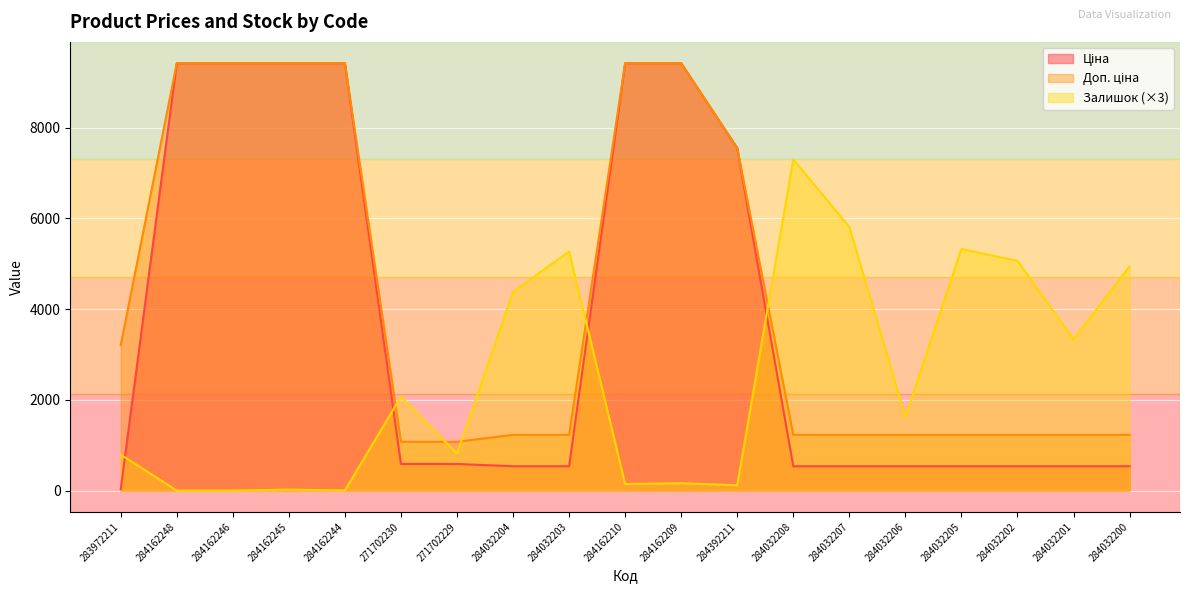

What are all the series names shown in the legend?

Ціна, Доп. ціна, Залишок